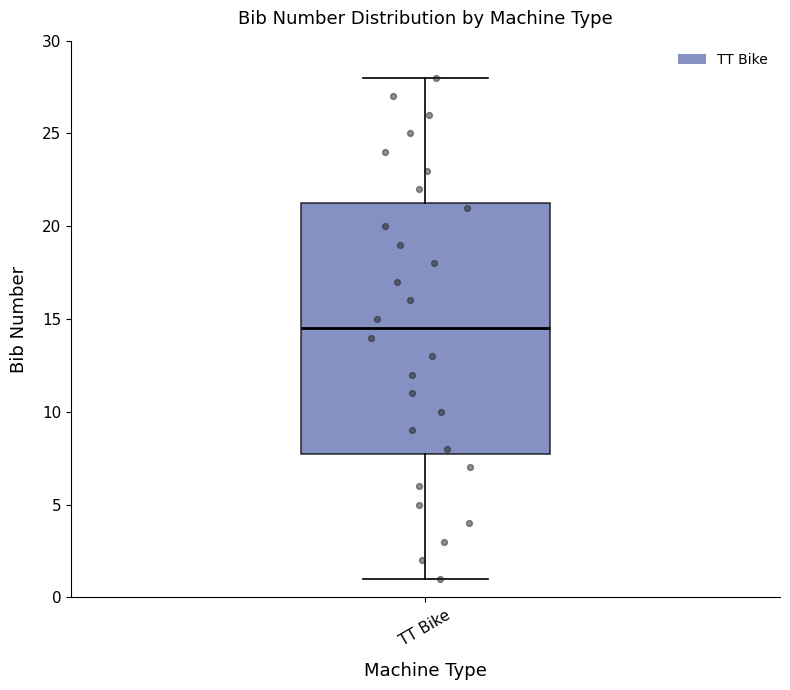

Where is the upper edge of the box for TT Bike on the y-axis? The values are not printed on the chart, so give them approximately, as read against the axis.

21.5